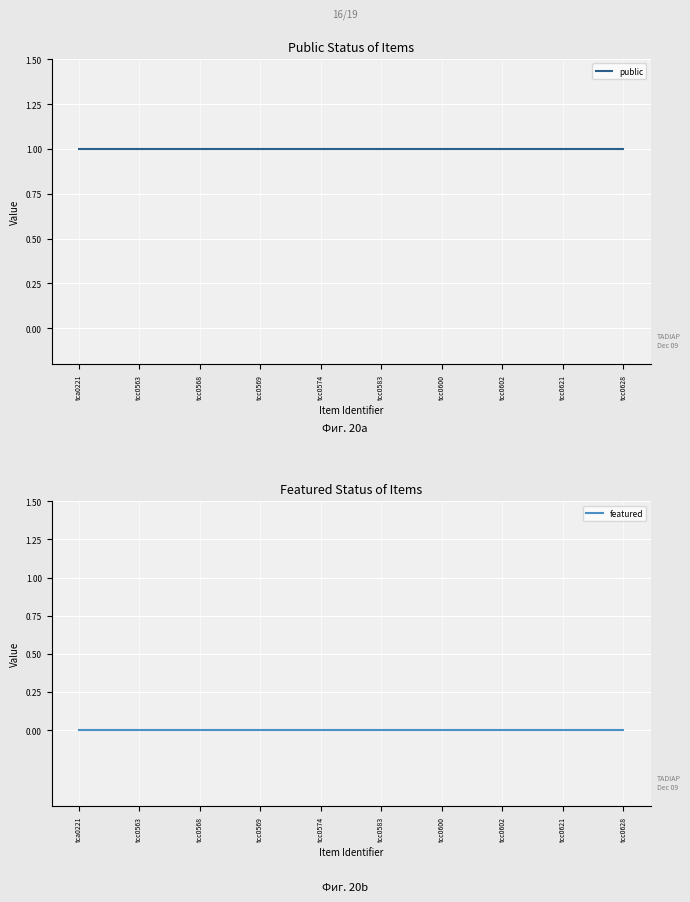

True or false: public has a value of 2 at tca0221.

False